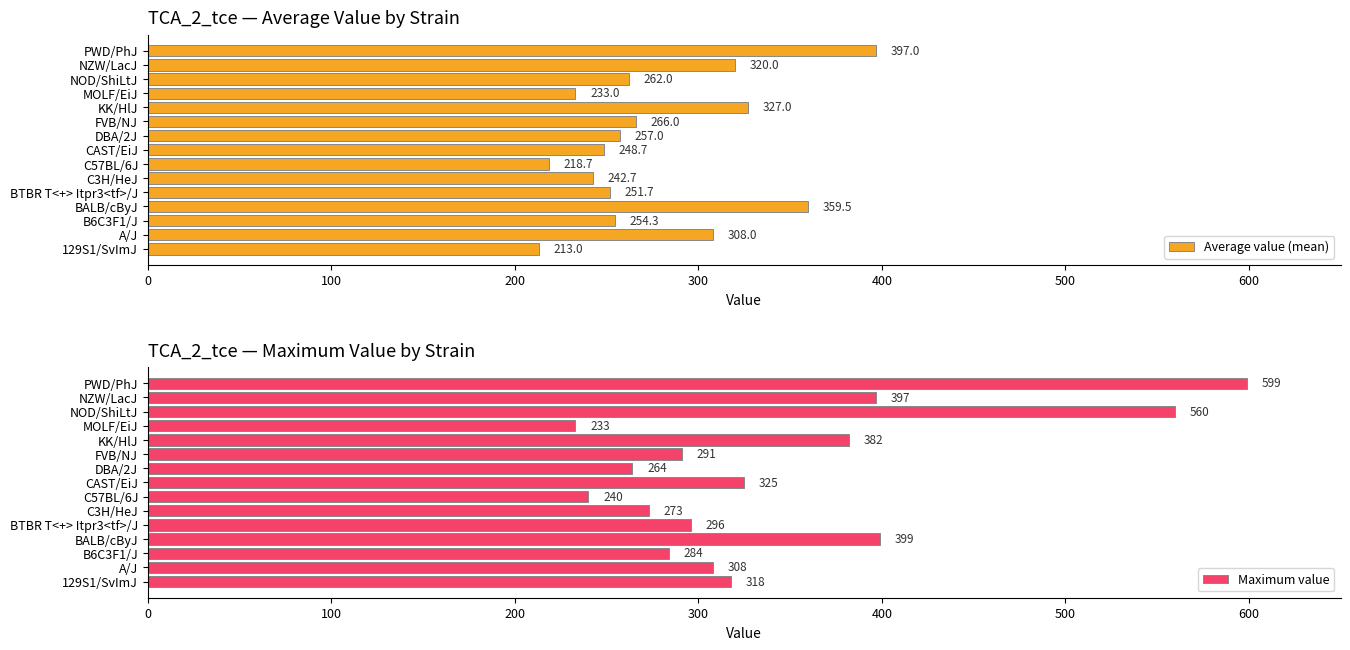

True or false: Average value (mean) has a value of 242.7 at C3H/HeJ.

True